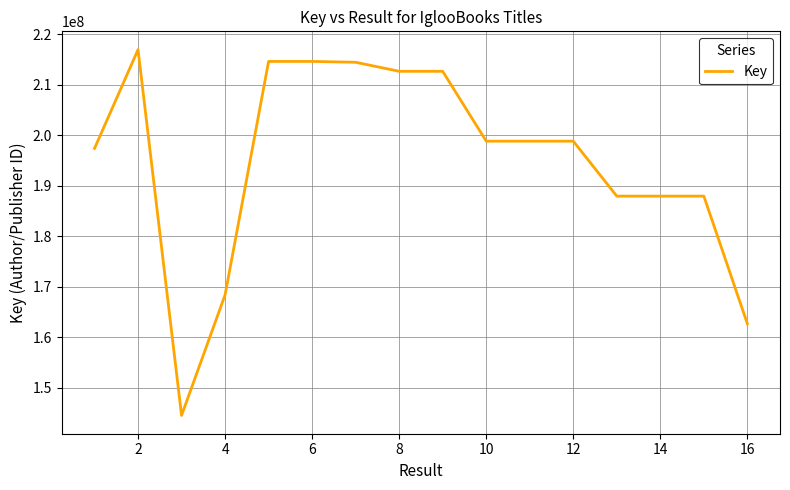

What is the smallest value displayed?

144534903